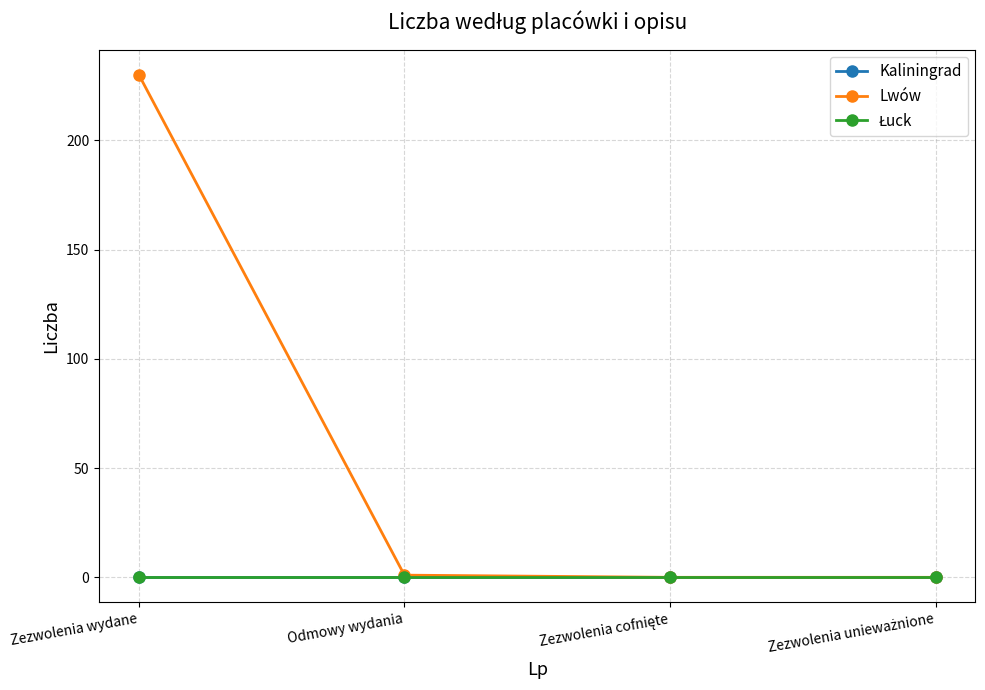

Rank the categories by Lwów value from lowest to highest.

Zezwolenia cofnięte, Zezwolenia unieważnione, Odmowy wydania, Zezwolenia wydane